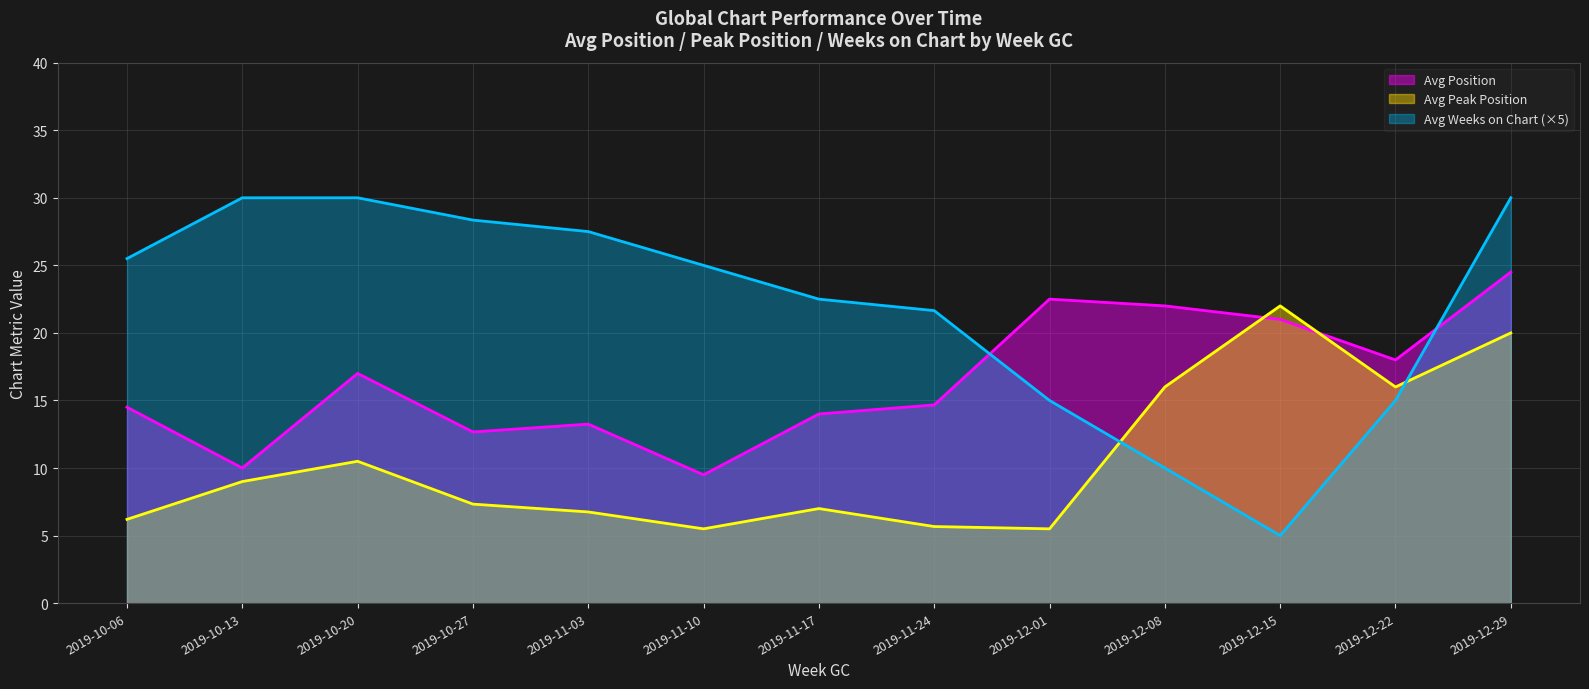

How many lines are shown in the chart?

3